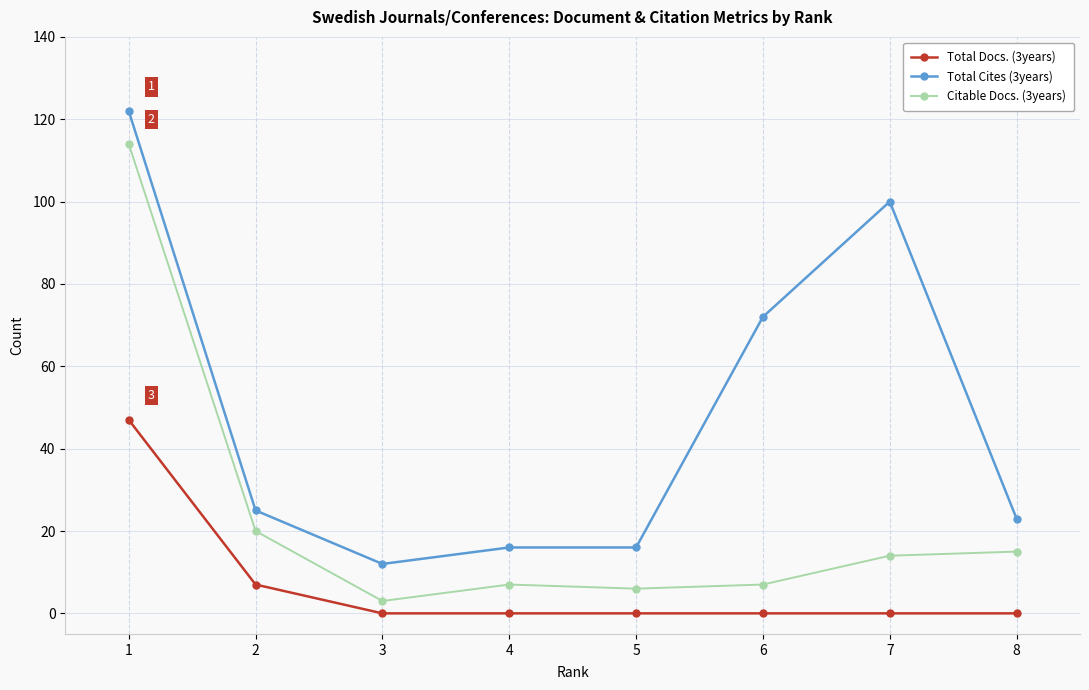

How many distinct data groups are displayed?

3